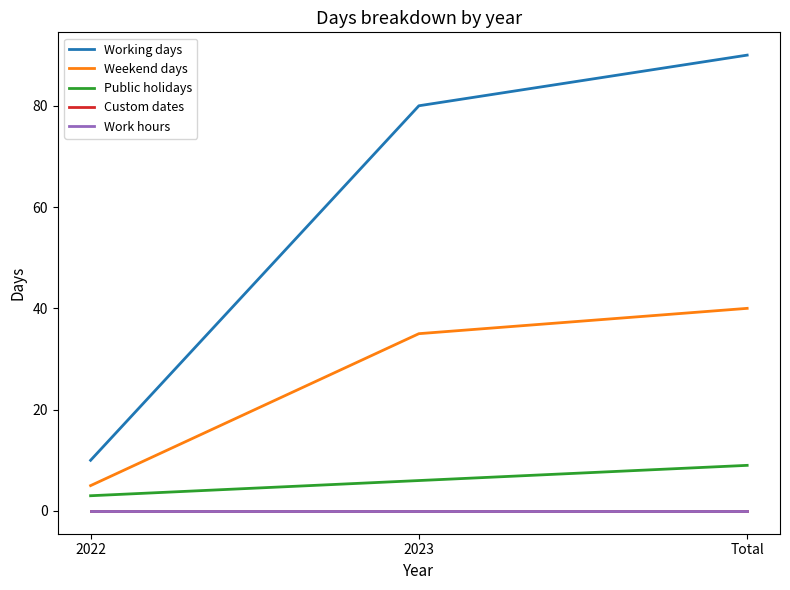

Count the Working days values in the range 10 to 90.

3